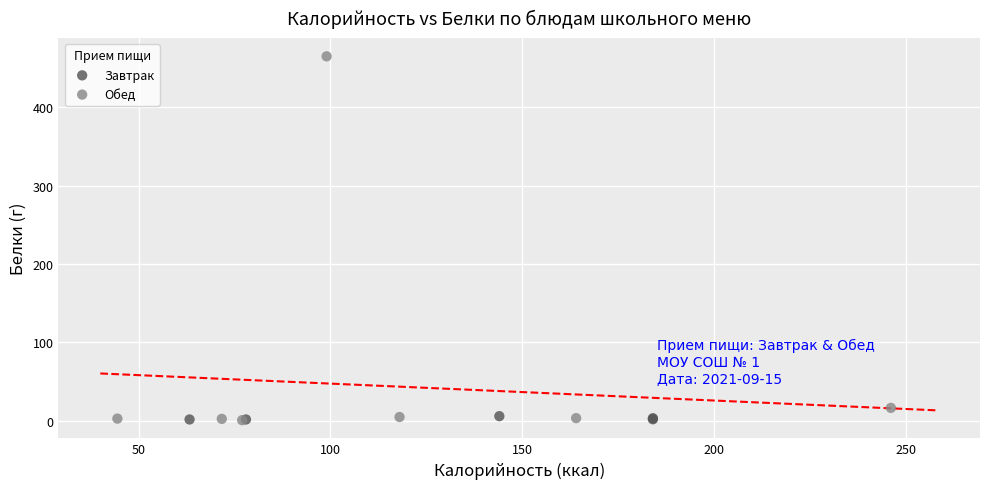

Which series has the widest spread of Y values?

Обед